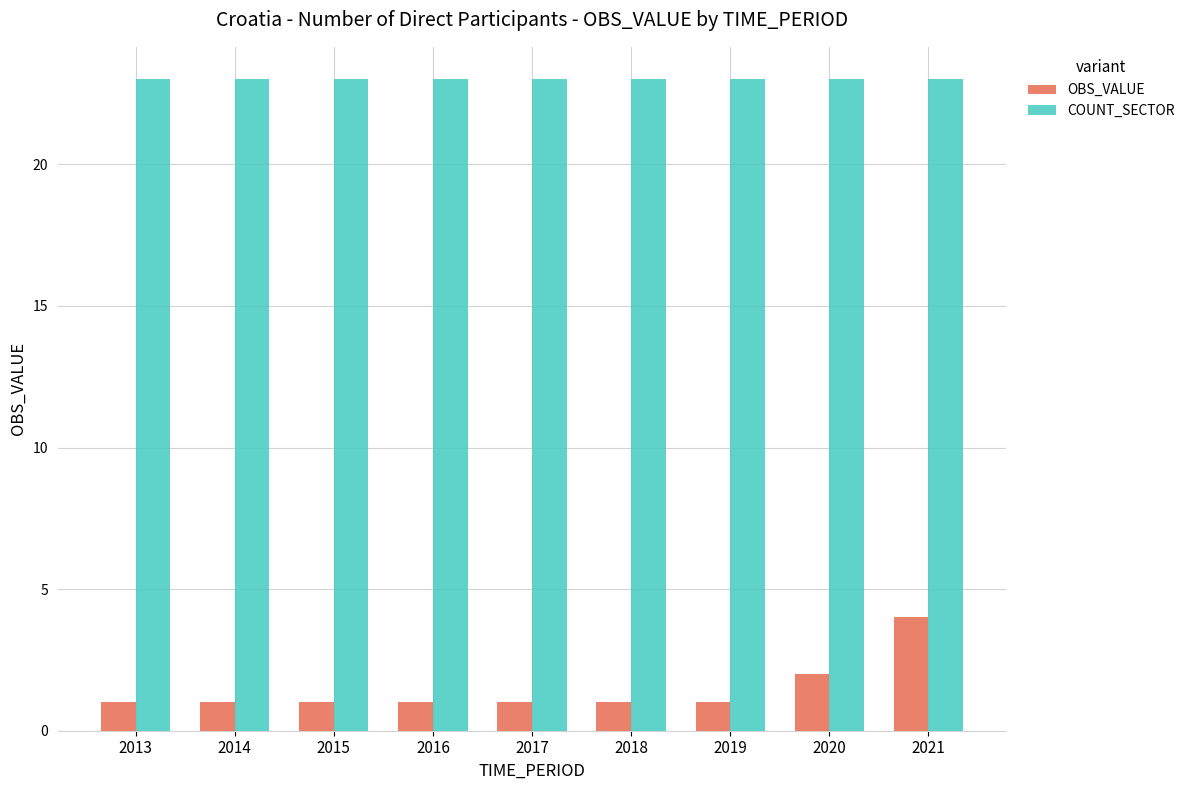

The value of COUNT_SECTOR at 2020 is 23. True or false?

True